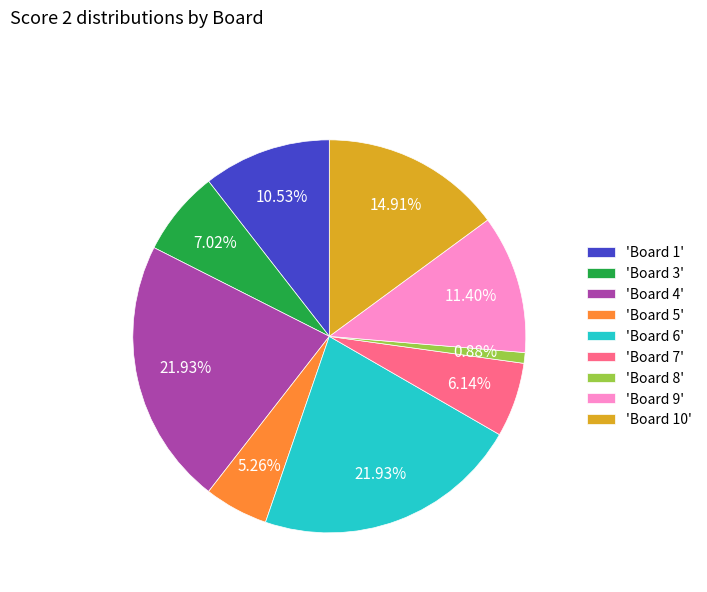

Is the sum of 'Board 6' and 'Board 7' greater than half?

No